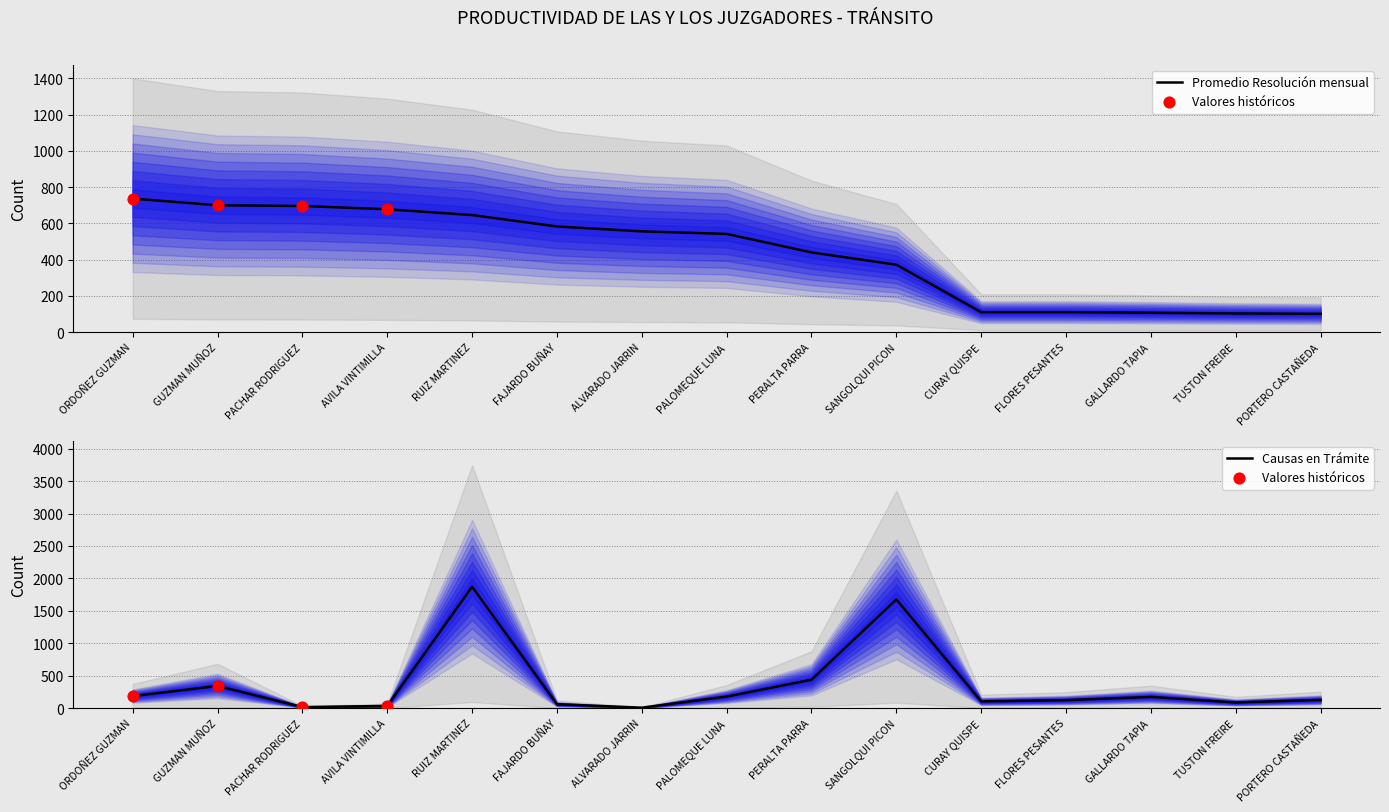

Which series reaches the maximum Y coordinate?

Causas en Trámite